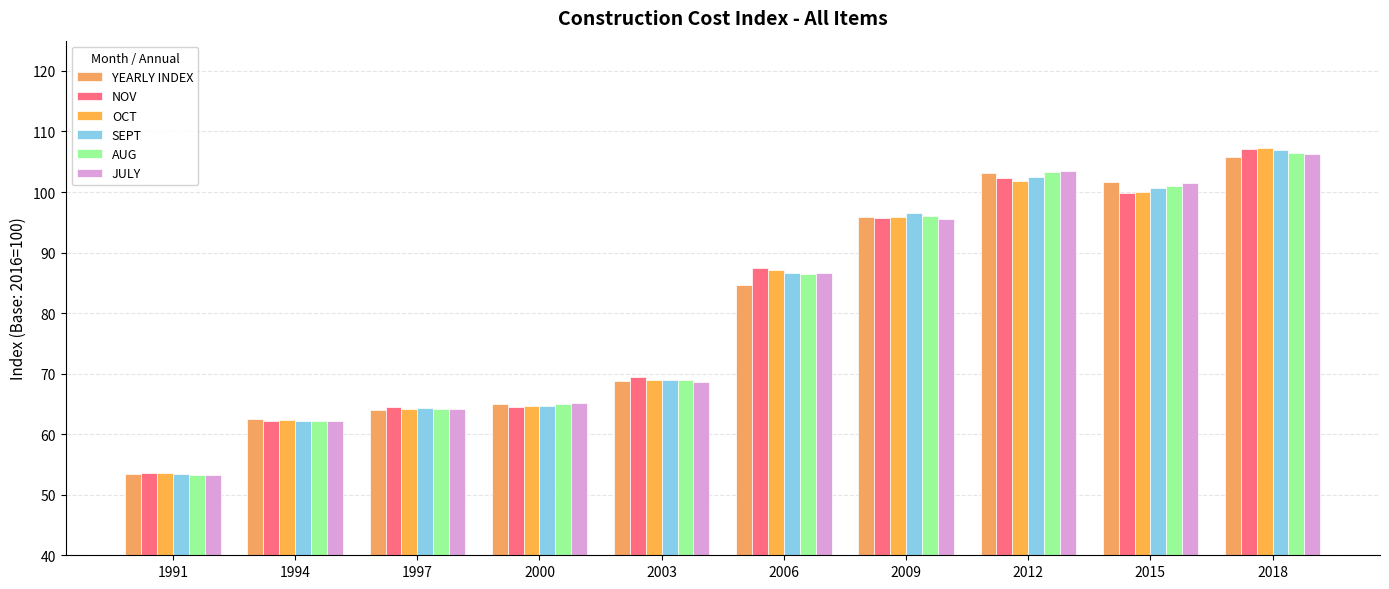

What is the total value across all series at 1997?

385.3